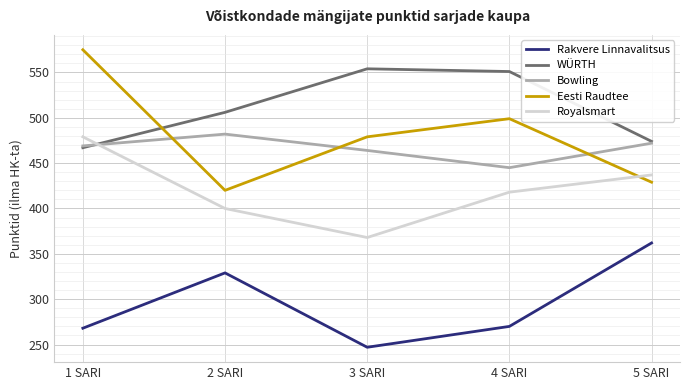

What is the greatest value displayed?

575